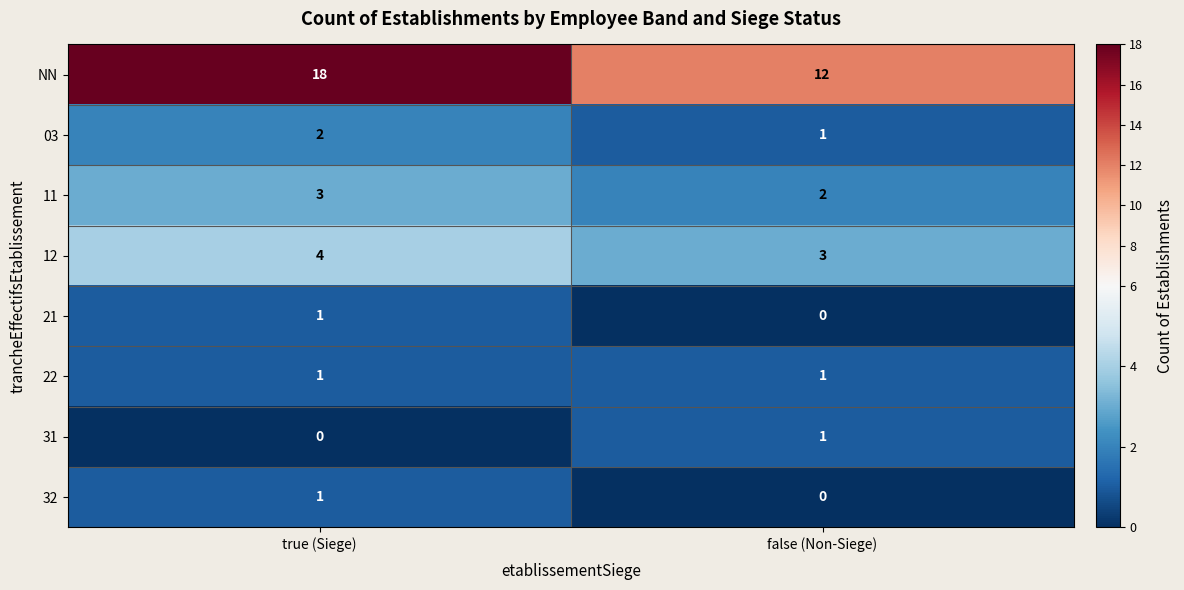

Is it true that 11 equals 2 at false (Non-Siege)?

True